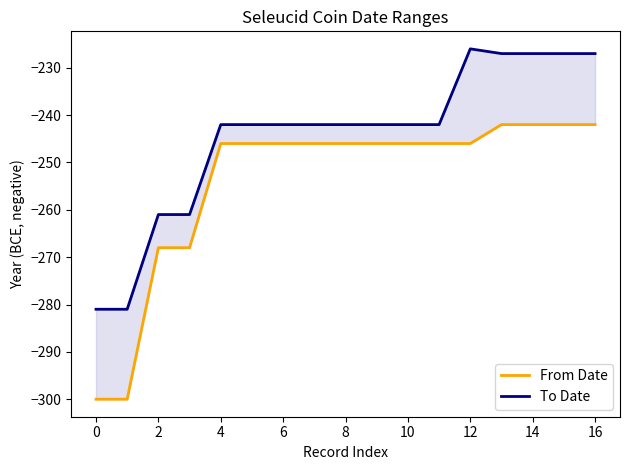

How many lines are shown in the chart?

2